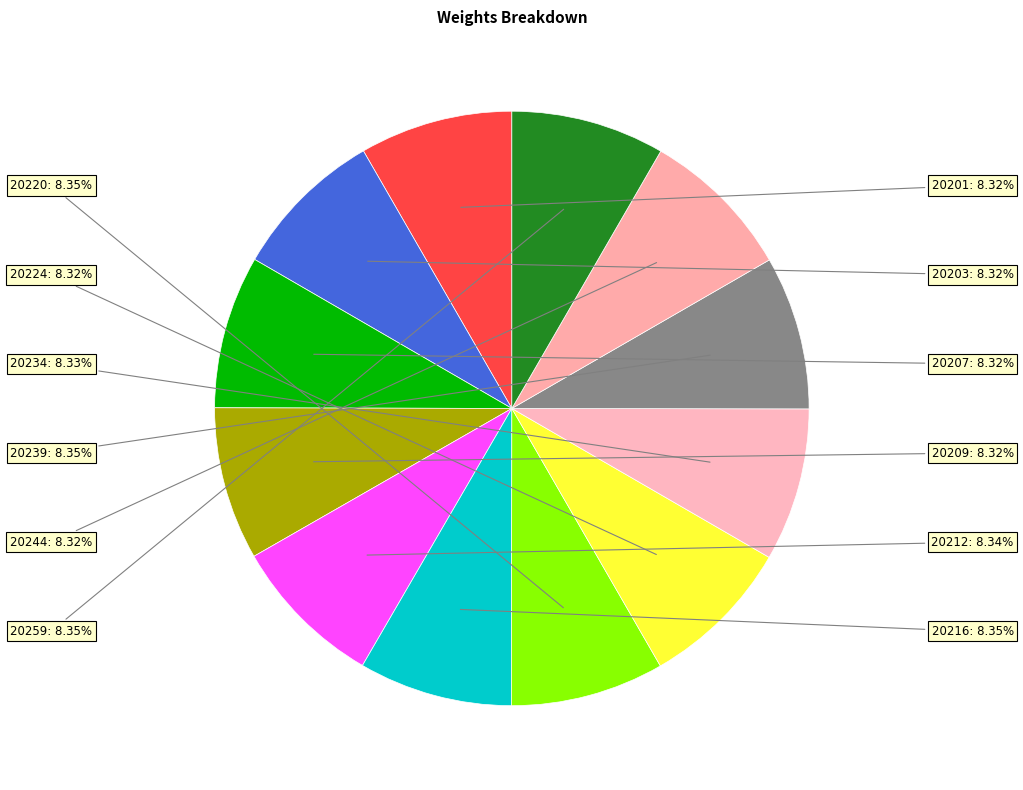

How many segments does this pie chart have?

12